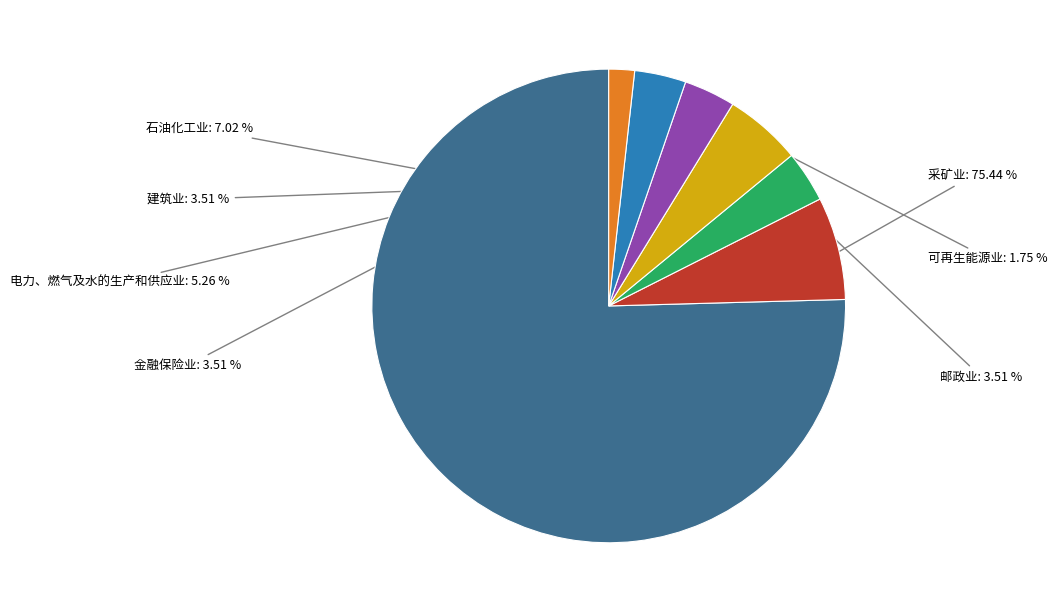

Which category has the biggest portion of the pie?

采矿业